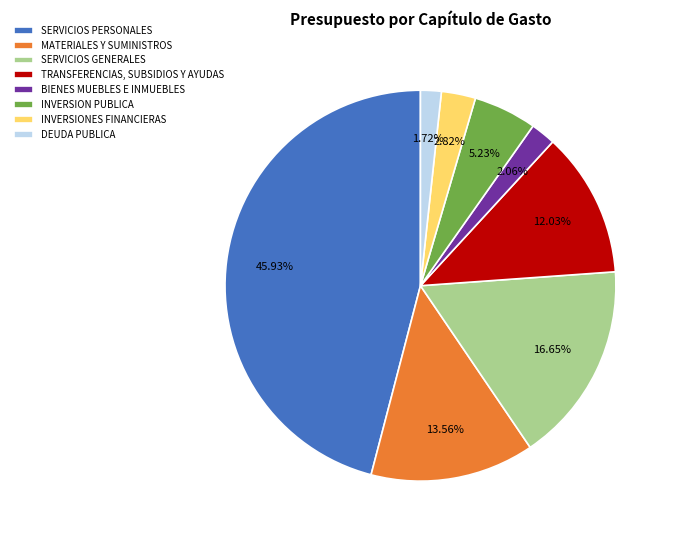

Count the number of slices in the pie.

8